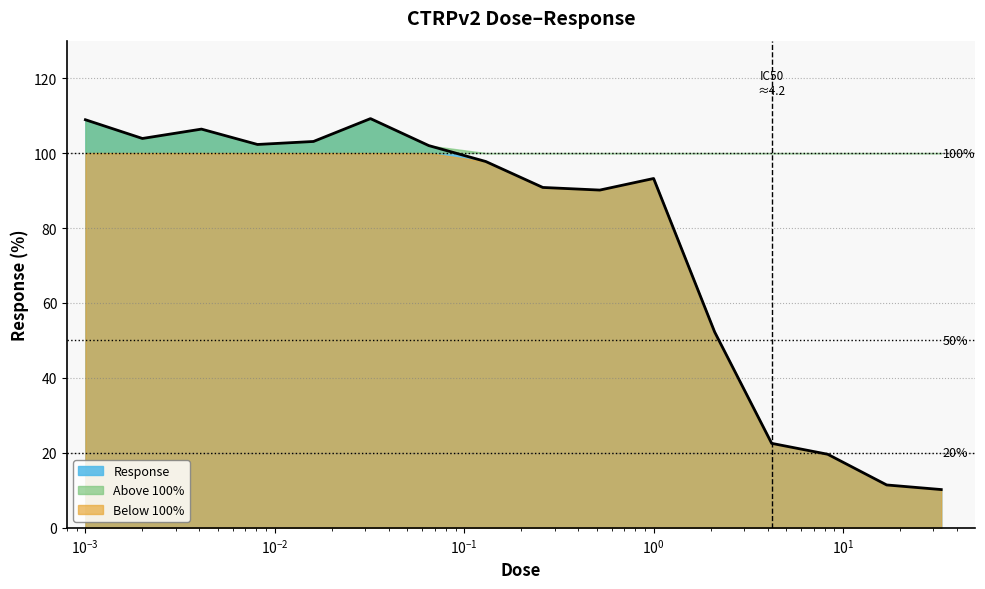

What is the difference between the second highest and second lowest values?

97.5